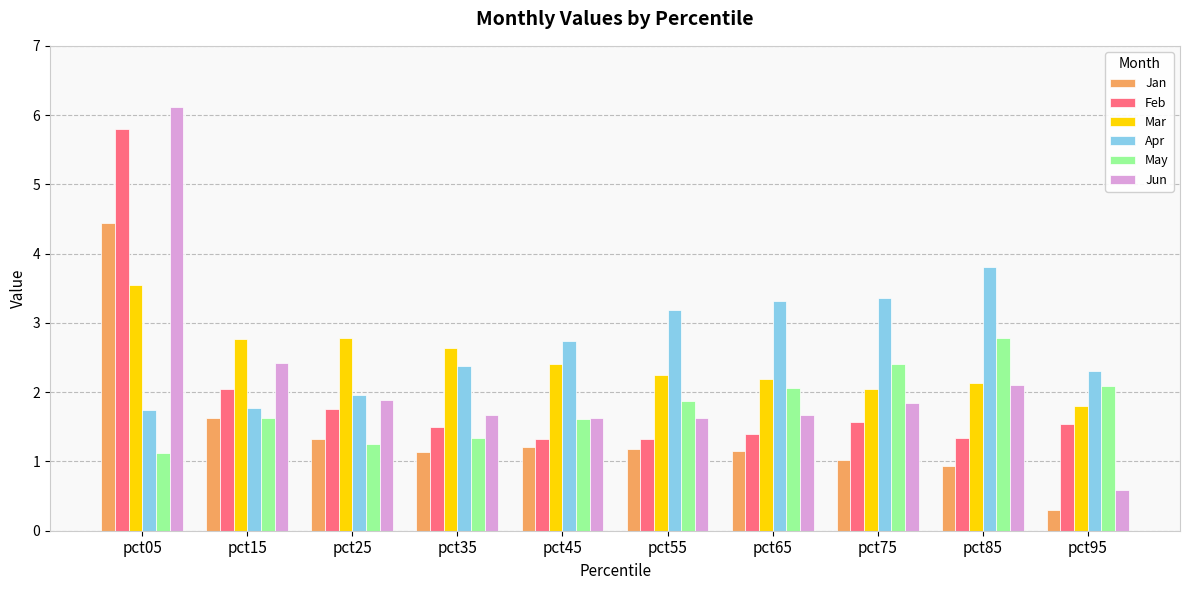

What is the average value of the Mar series?

2.5